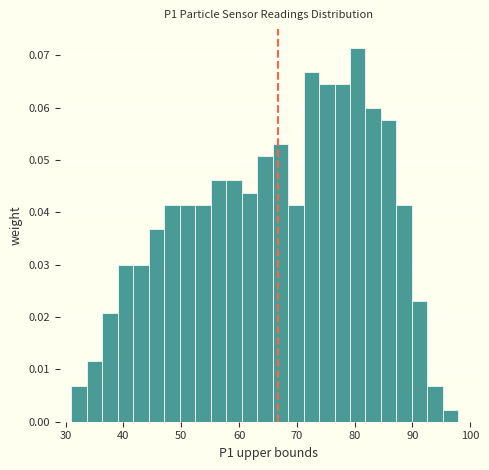

Read against the x-axis, roughly where is the centre of the tallest bar?

81